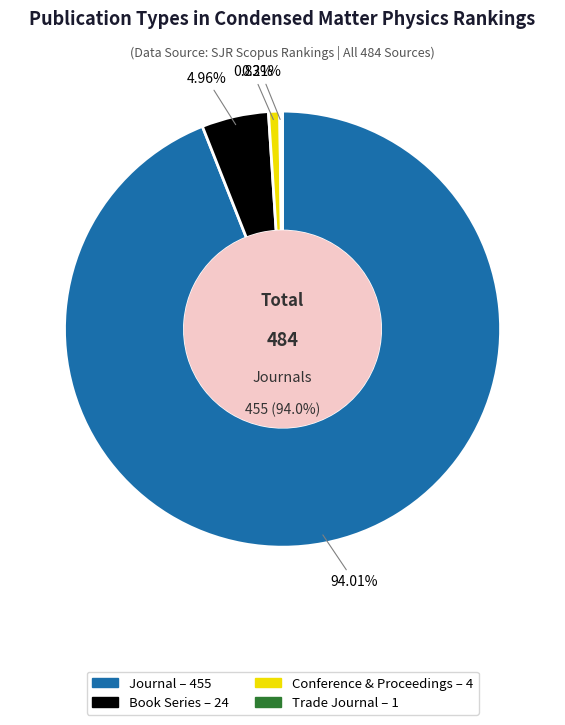

What percentage is the journal slice, to the nearest percent?

94%